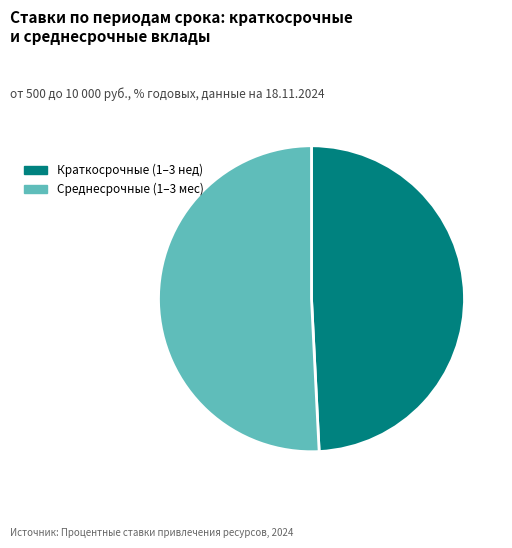

Is there a majority slice in this chart?

Yes